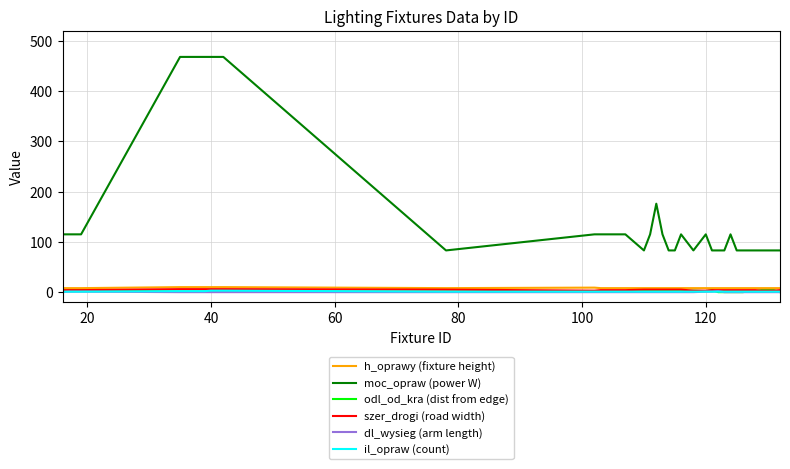

Which series has the largest range (max minus min)?

moc_opraw (power W)